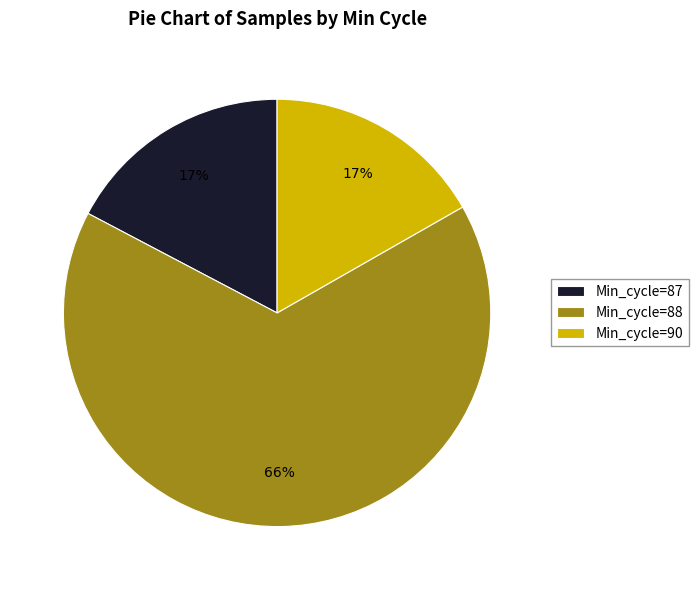

What is the ratio of the value at Min_cycle=87 to the value at Min_cycle=90?

1.0